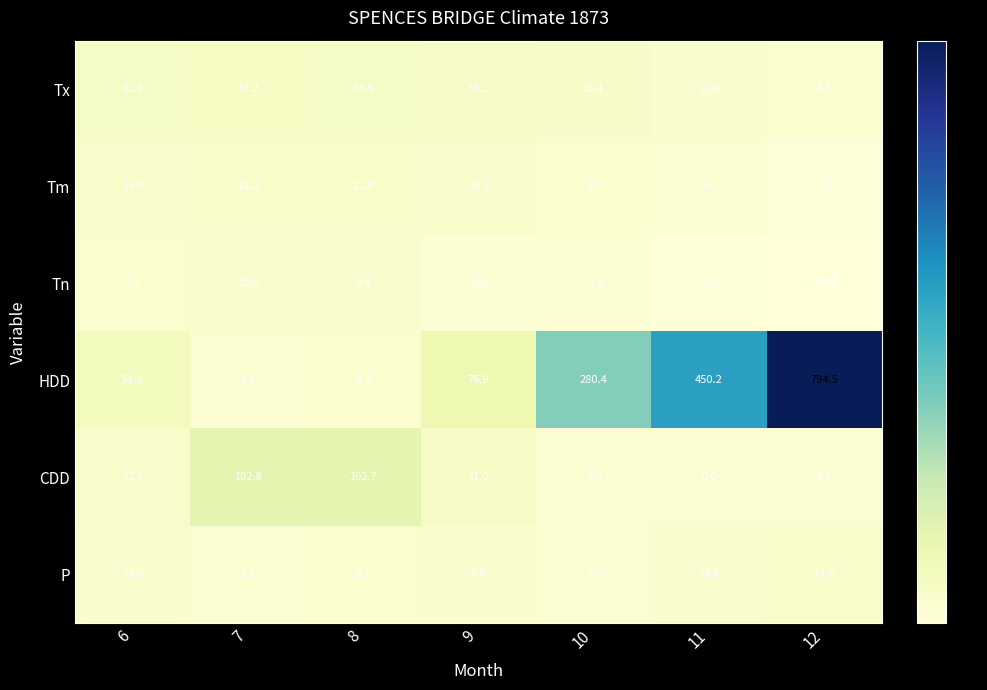

List the series in order of their peak value, highest first.

HDD, CDD, Tx, P, Tm, Tn